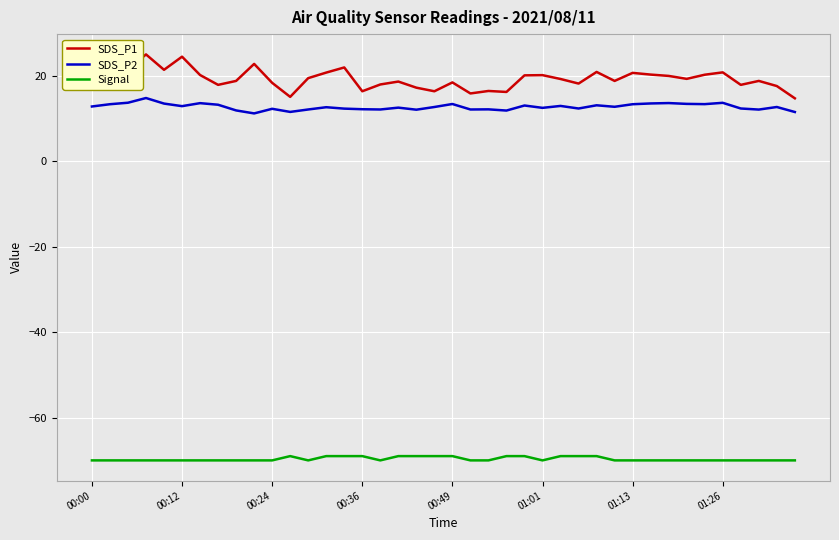

What is the difference between the maximum and minimum values in the SDS_P1 series?

10.3